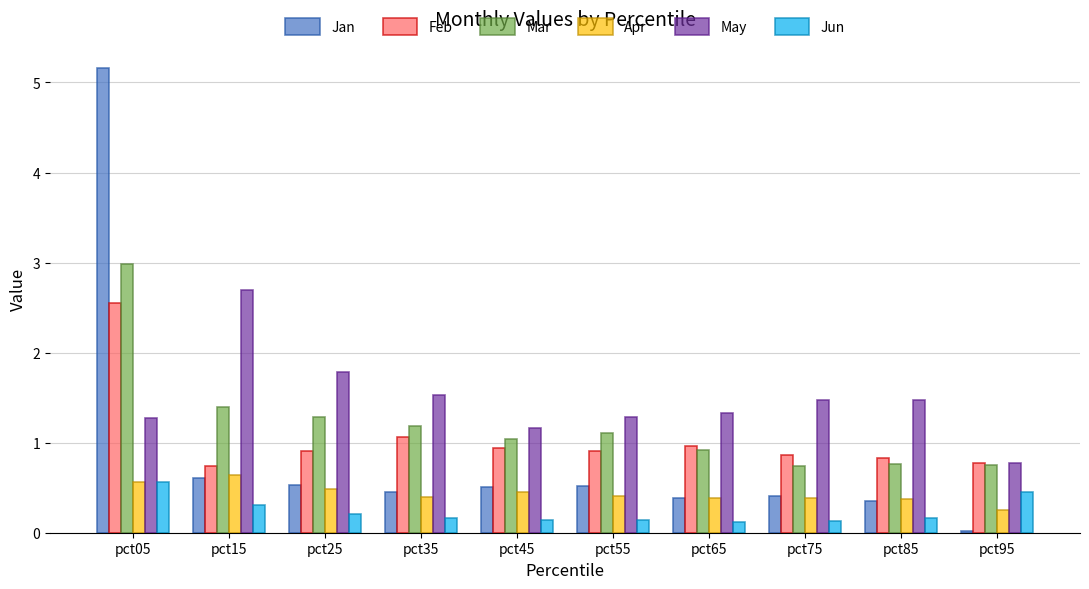

Which series changed the most between pct25 and pct75?

Mar